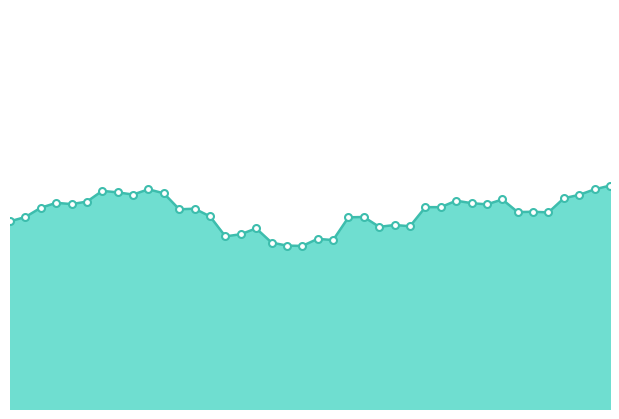

What is the label of the 6th point from the left?

5